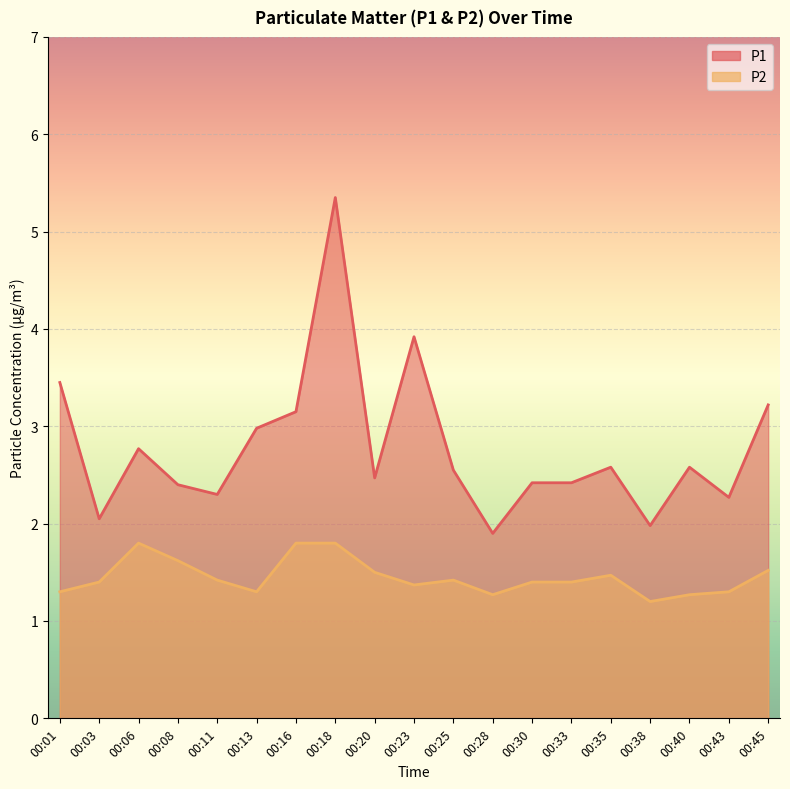

Reading right to left, extract all data points from this chart.

P1: 00:45=3.2	00:43=2.3	00:40=2.6	00:38=2.0	00:35=2.6	00:33=2.4	00:30=2.4	00:28=1.9	00:25=2.5	00:23=3.9	00:20=2.5	00:18=5.3	00:16=3.1	00:13=3.0	00:11=2.3	00:08=2.4	00:06=2.8	00:03=2.0	00:01=3.5
P2: 00:45=1.5	00:43=1.3	00:40=1.3	00:38=1.2	00:35=1.5	00:33=1.4	00:30=1.4	00:28=1.3	00:25=1.4	00:23=1.4	00:20=1.5	00:18=1.8	00:16=1.8	00:13=1.3	00:11=1.4	00:08=1.6	00:06=1.8	00:03=1.4	00:01=1.3